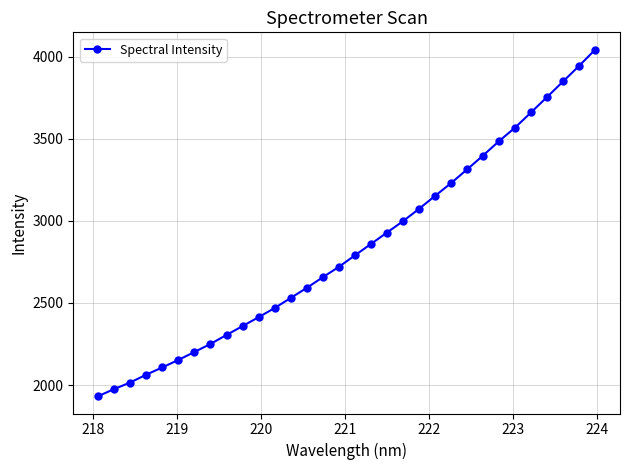

What is the sum of all values?

90772.4